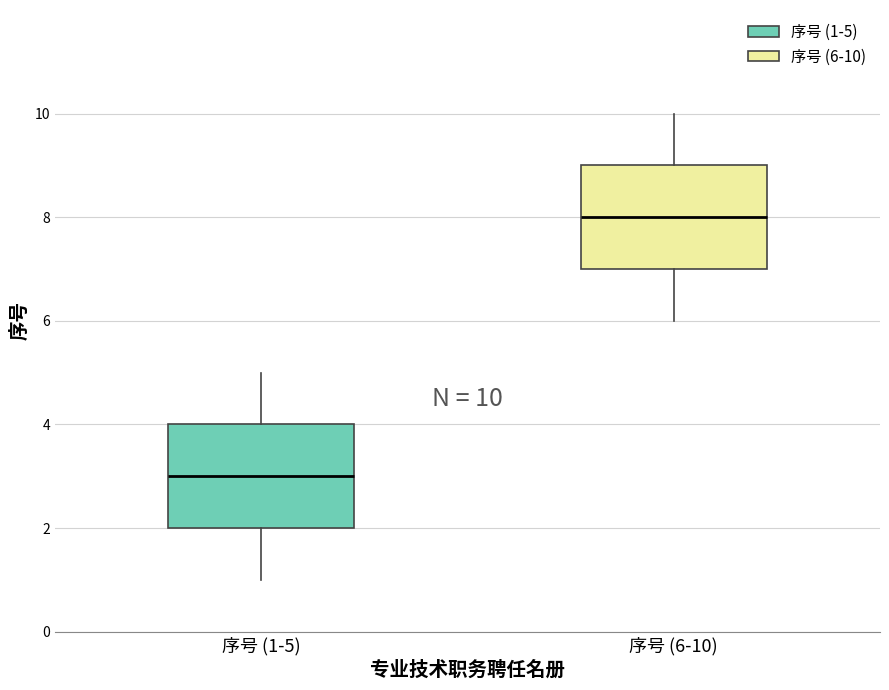

Which box has the highest median line?

序号 (6-10)